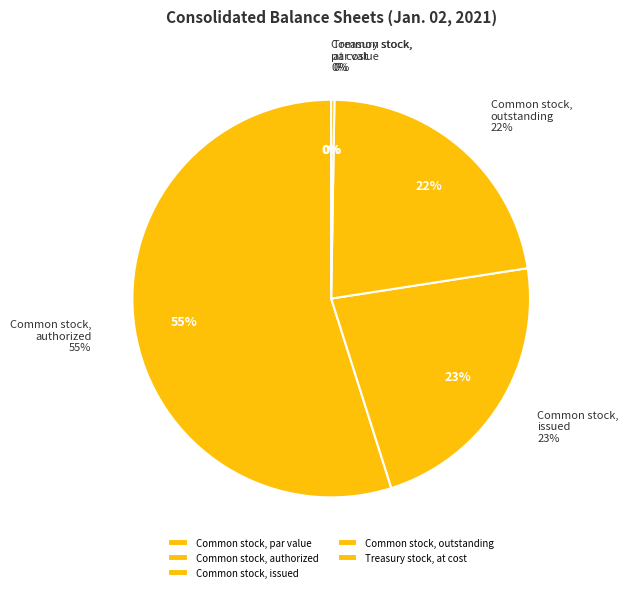

What percentage is the Common stock, authorized slice, to the nearest percent?

55%